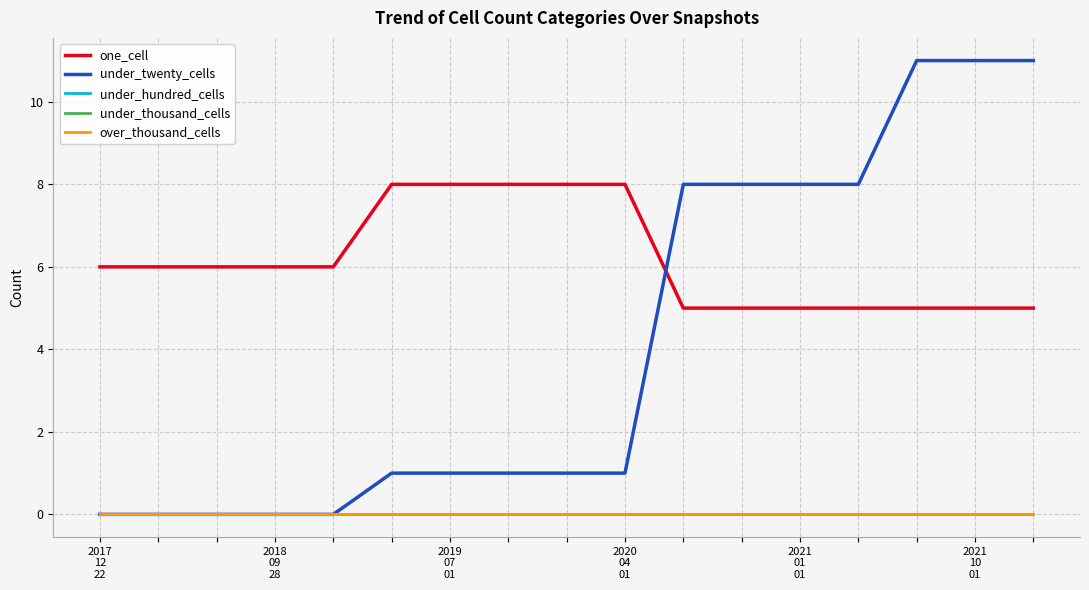

Does the chart display data point markers on the line(s)?

No